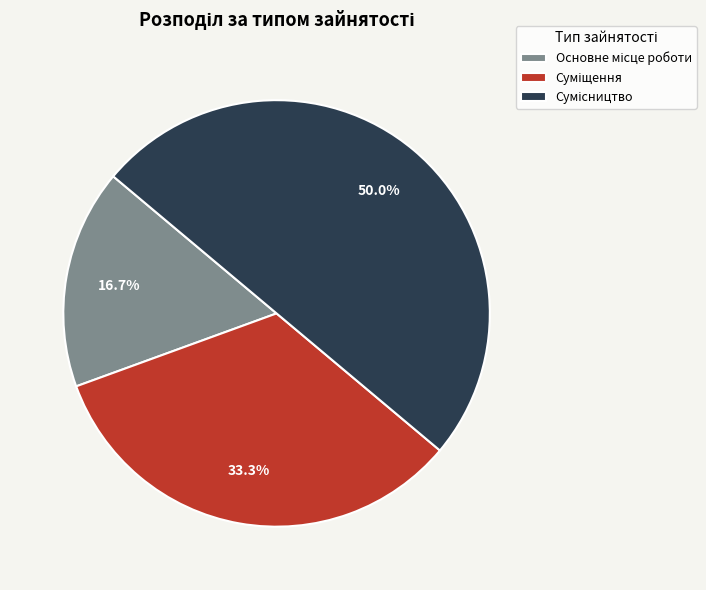

What percentage is NOT represented by Основне місце роботи?

83.3%